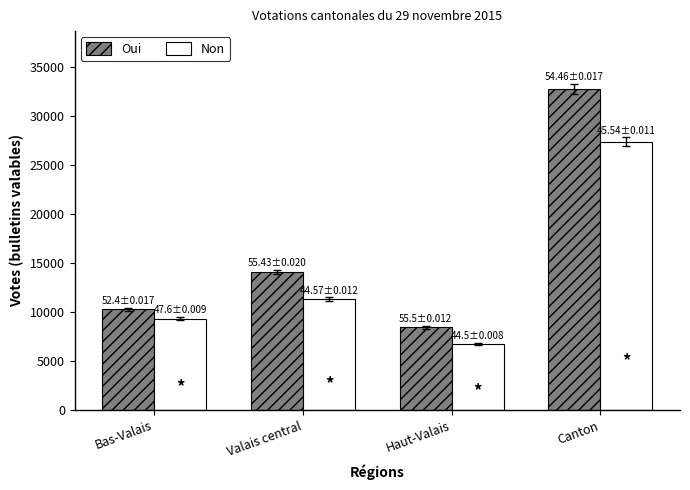

The Non series shows 27433 at Canton. True or false?

True